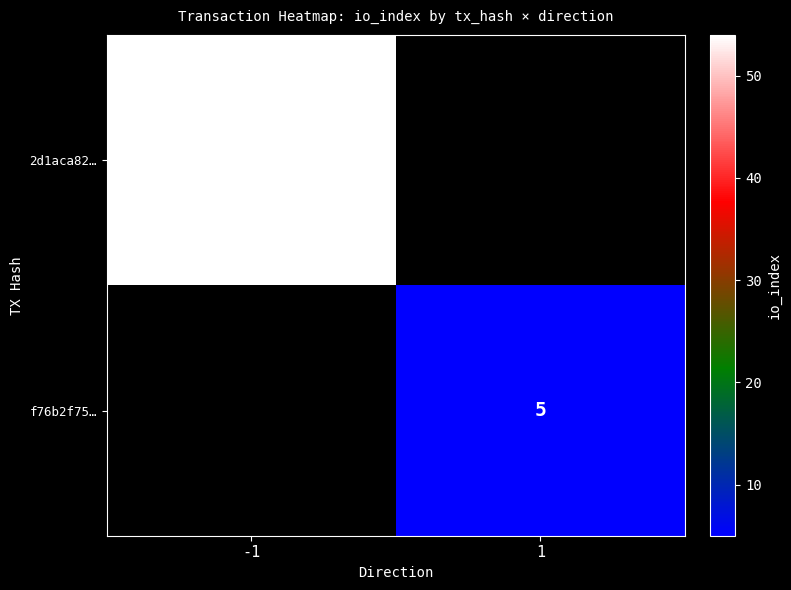

Count the number of data series in this chart.

2